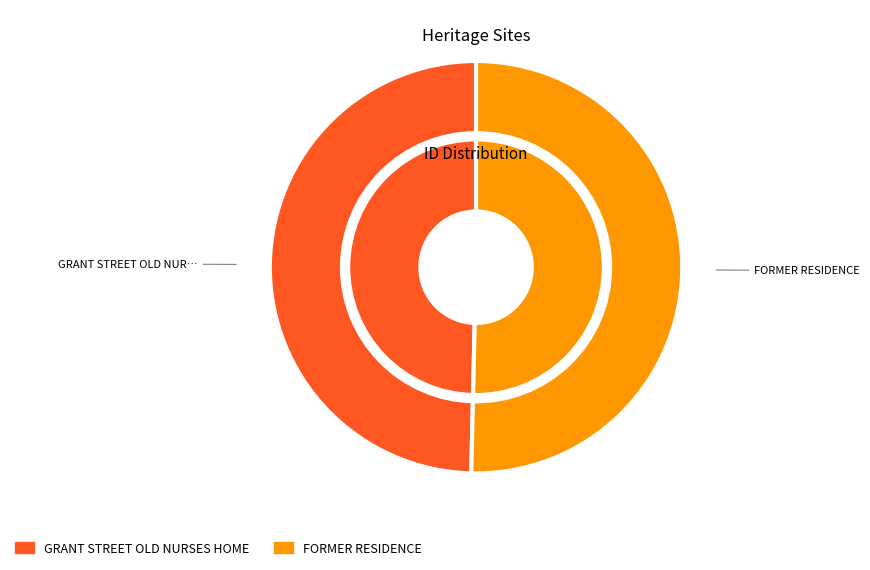

True or false: GRANT STREET OLD NURSES HOME accounts for 60% of the total.

False